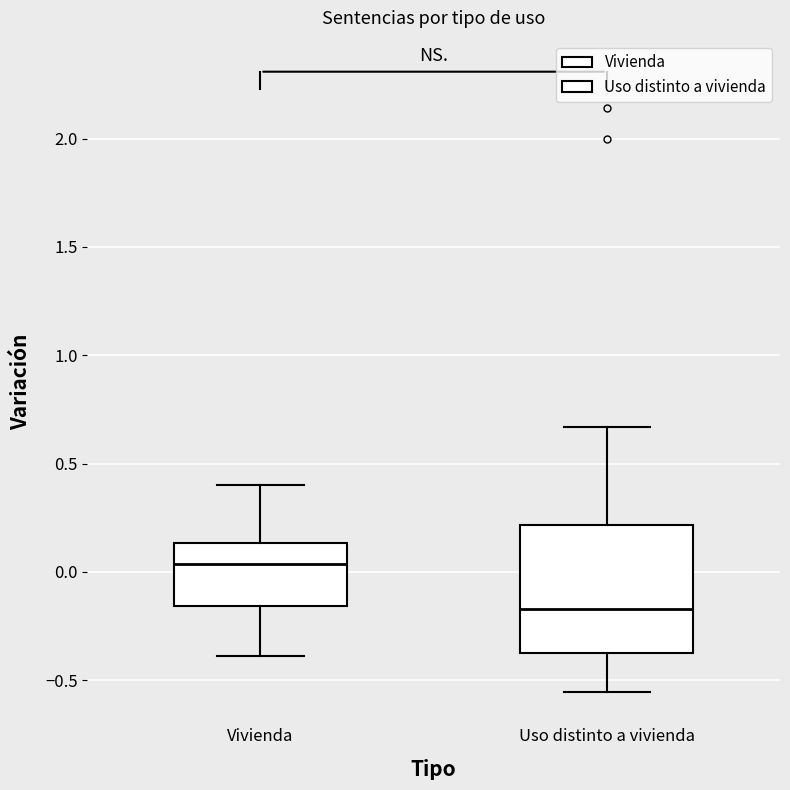

Which box is the tallest, from its lower edge to its upper edge?

Uso distinto a vivienda